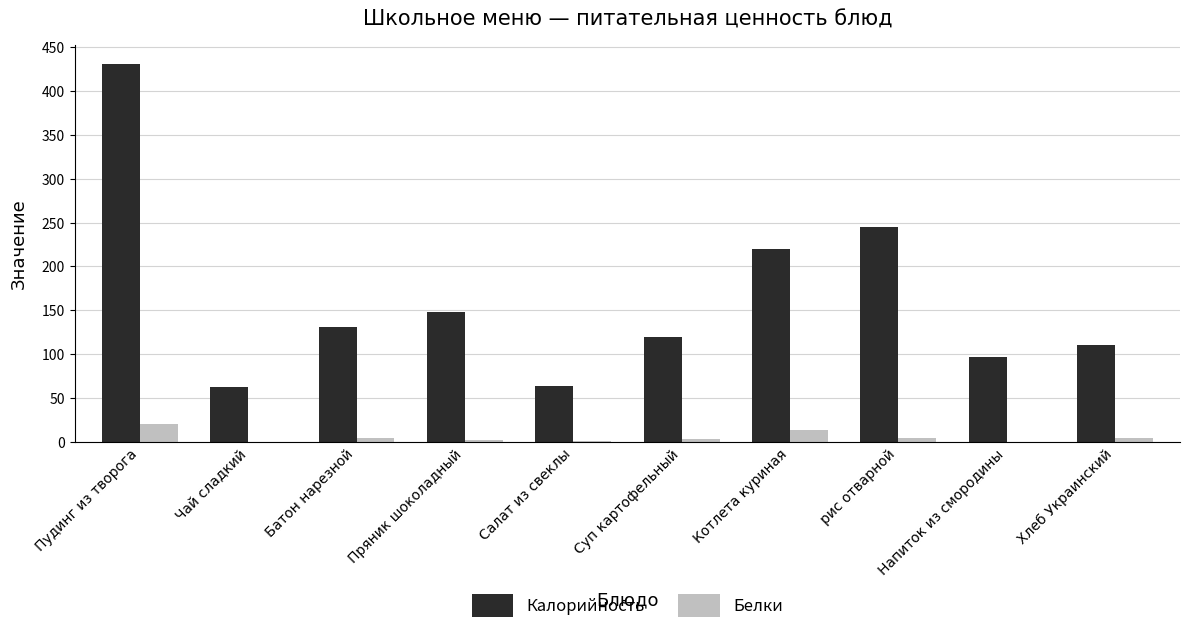

Which series has the largest total across all categories?

Калорийность